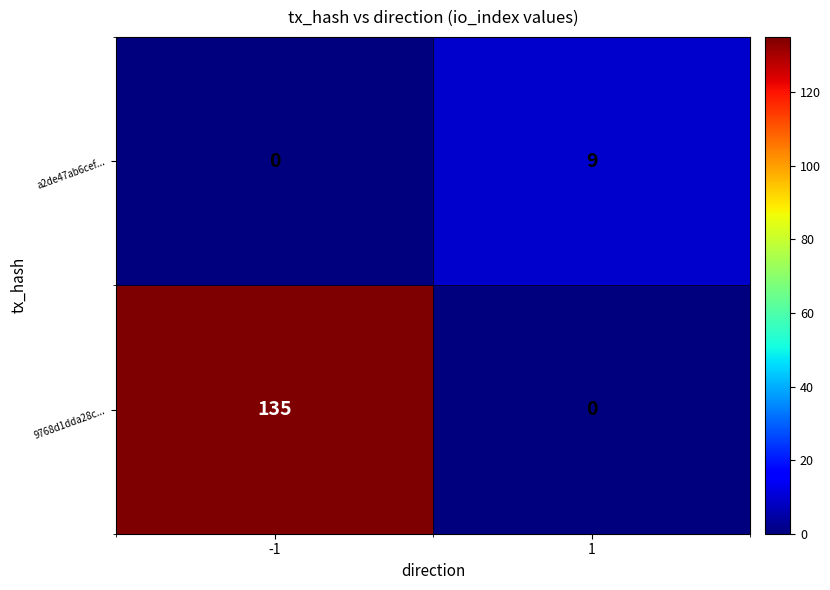

What is the total value across all series at -1?

135